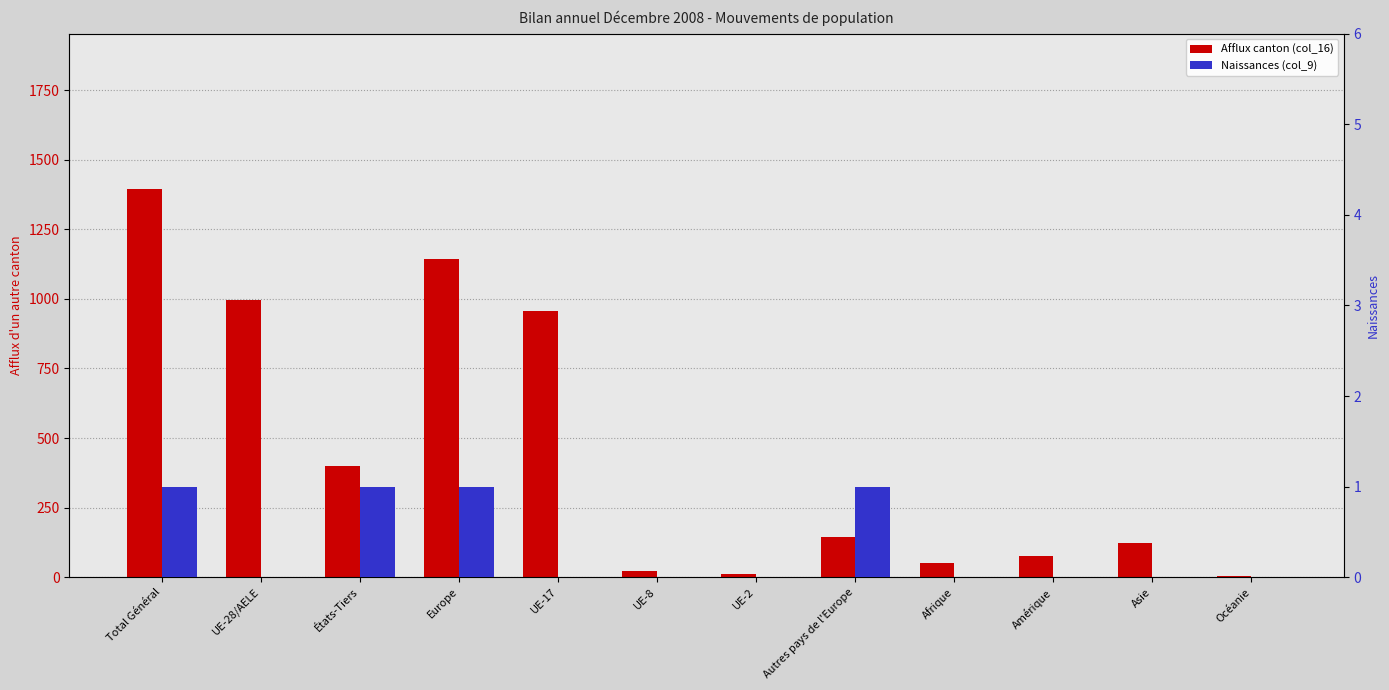

Which series has the largest total across all categories?

Afflux canton (col_16)